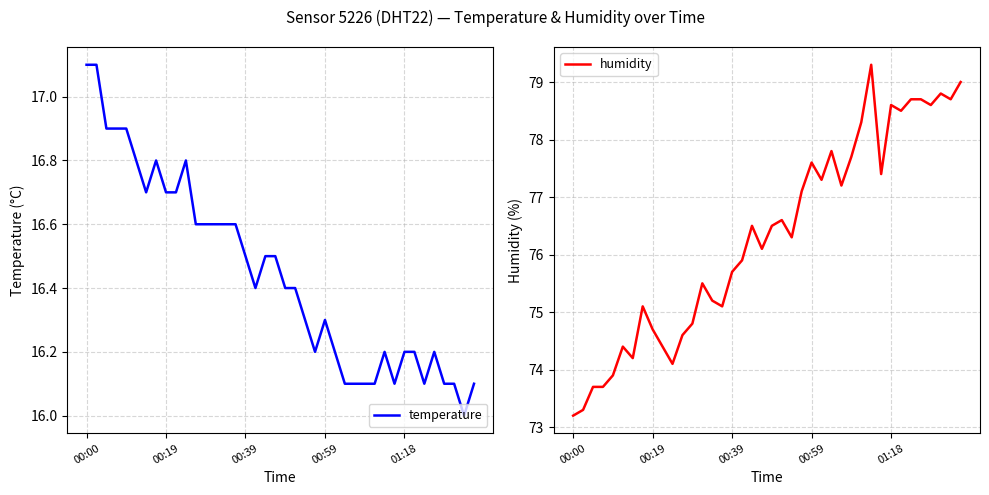

What is the spread (max minus min) of values at 31?

61.3